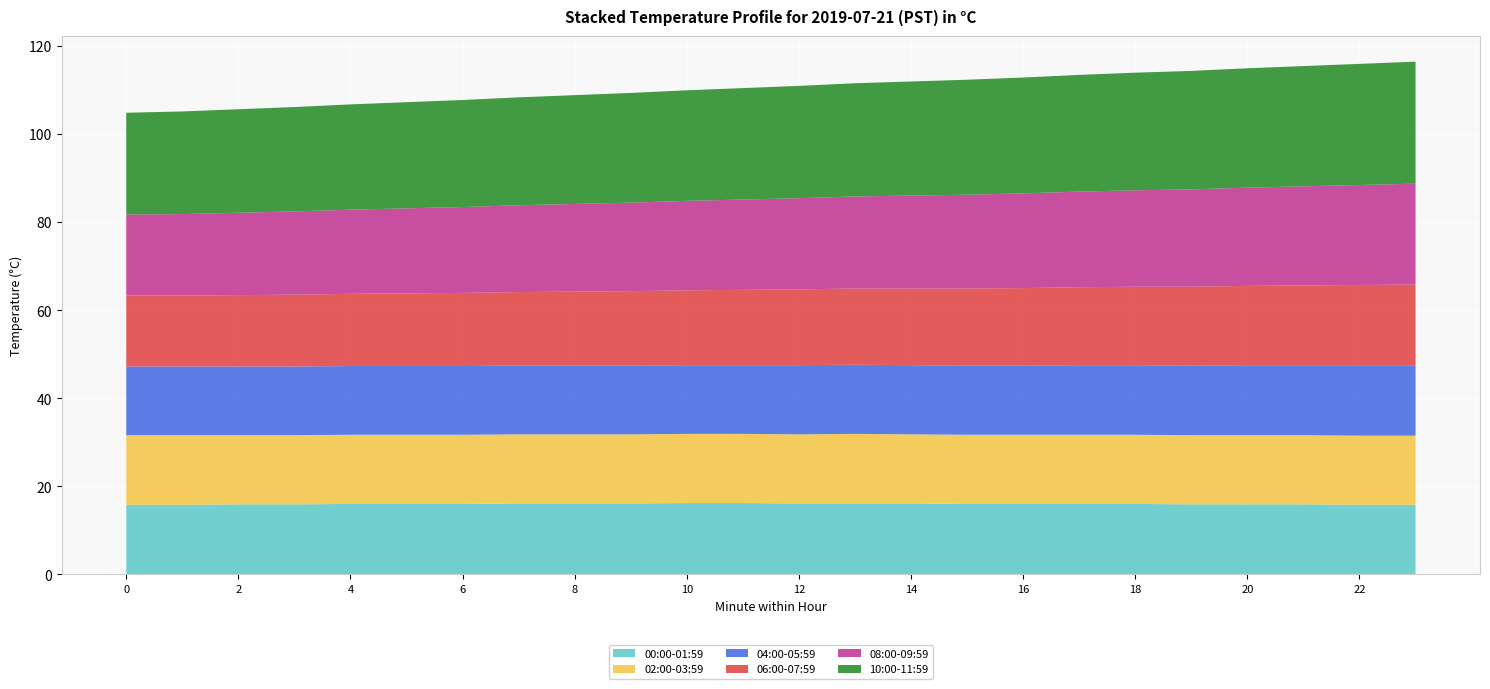

Reading left to right, extract all data points from this chart.

00:00-01:59: 15.8	15.8	15.9	15.9	16.0	16.0	16.0	16.1	16.1	16.1	16.2	16.2	16.1	16.1	16.1	16.0	16.0	16.0	16.0	15.9	15.9	15.9	15.8	15.8
02:00-03:59: 15.8	15.8	15.7	15.7	15.7	15.7	15.7	15.7	15.7	15.7	15.7	15.7	15.7	15.8	15.7	15.7	15.7	15.7	15.7	15.7	15.7	15.7	15.7	15.7
04:00-05:59: 15.6	15.6	15.6	15.6	15.6	15.6	15.6	15.6	15.6	15.6	15.6	15.6	15.7	15.7	15.7	15.7	15.7	15.8	15.8	15.8	15.9	15.9	16.0	16.0
06:00-07:59: 16.1	16.1	16.2	16.3	16.4	16.5	16.6	16.7	16.8	16.9	17.0	17.1	17.2	17.3	17.4	17.5	17.6	17.7	17.8	17.9	18.0	18.1	18.2	18.3
08:00-09:59: 18.4	18.5	18.7	18.9	19.1	19.3	19.5	19.7	19.9	20.1	20.3	20.5	20.7	20.9	21.1	21.3	21.5	21.7	21.9	22.1	22.3	22.5	22.7	22.9
10:00-11:59: 23.1	23.3	23.5	23.7	23.9	24.1	24.3	24.5	24.7	24.9	25.1	25.3	25.5	25.7	25.9	26.1	26.3	26.5	26.7	26.9	27.1	27.3	27.5	27.7